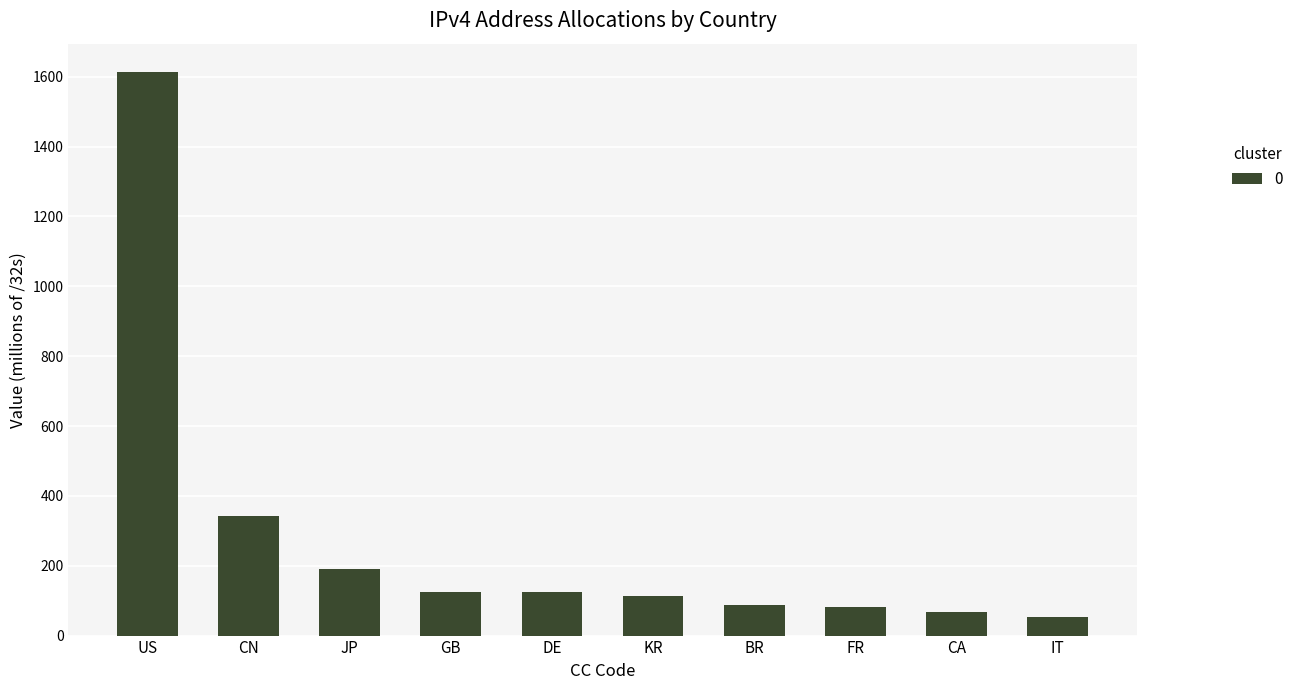

What is the label of the 6th bar from the right?

DE